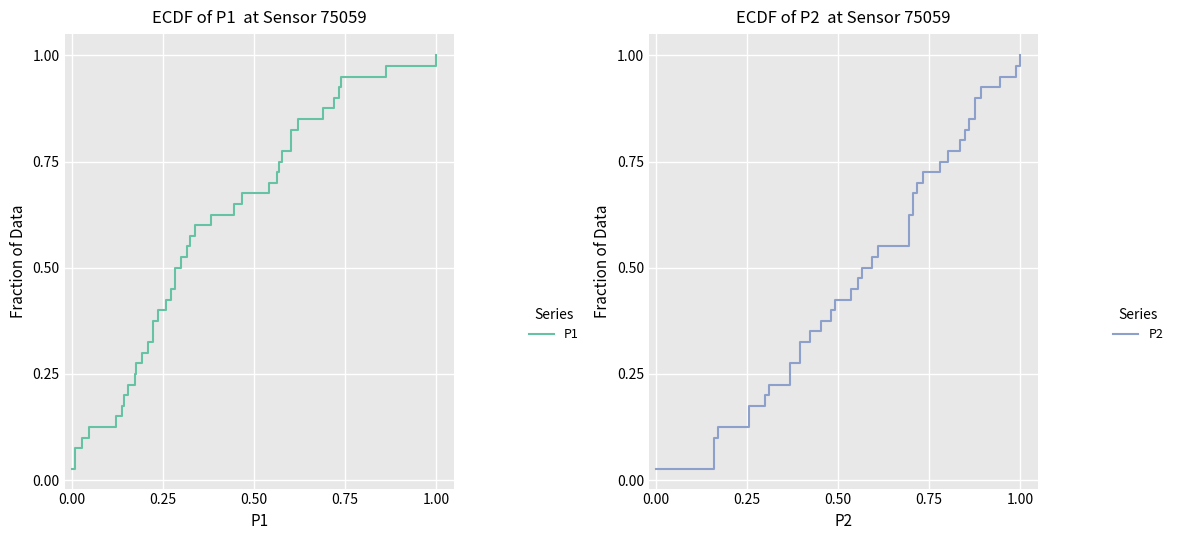

True or false: P1 and P2 intersect in this chart.

False